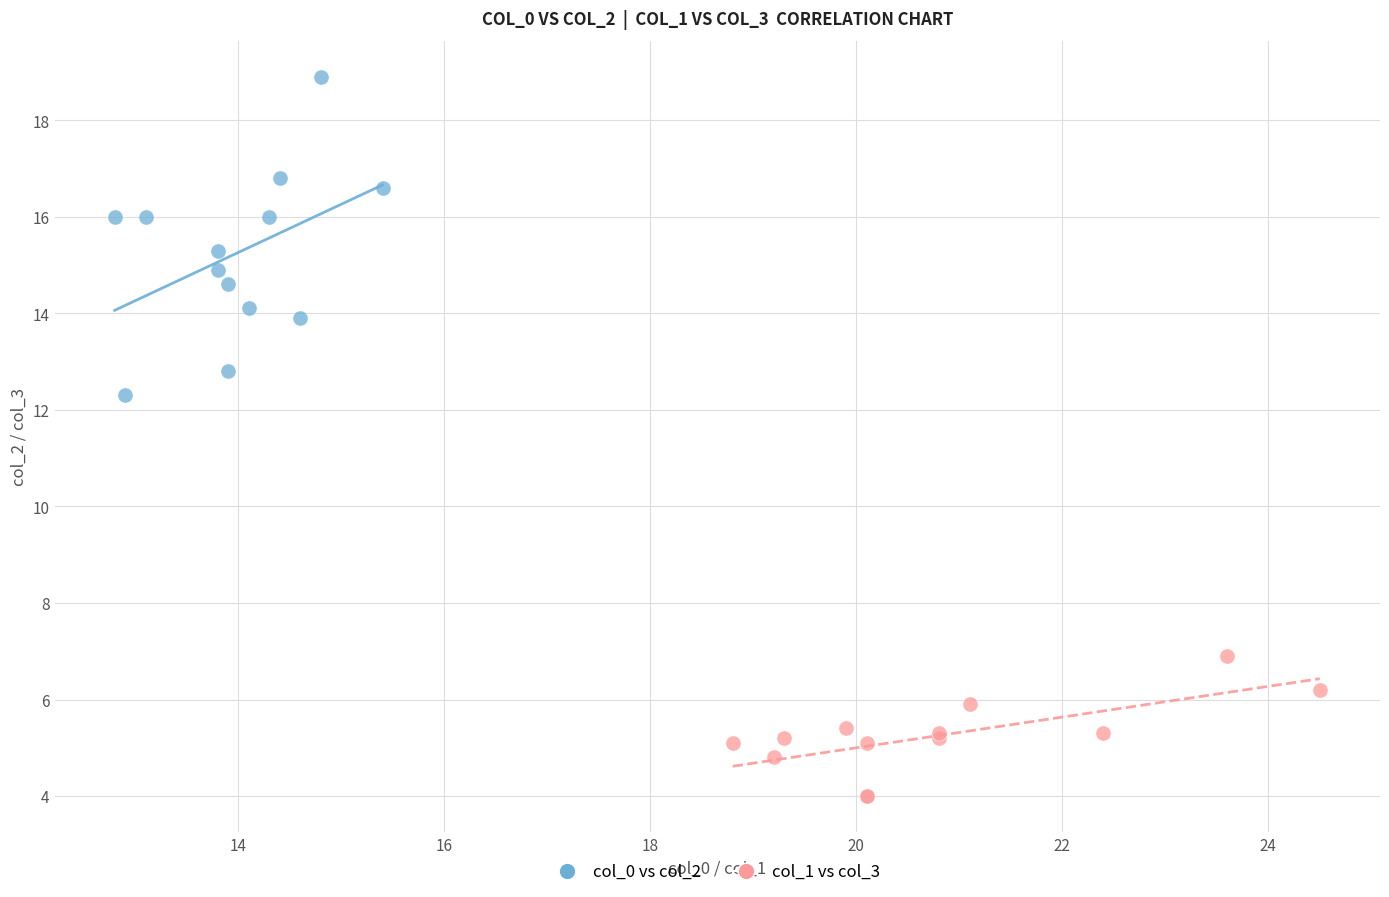

Which series has the largest Y range (max minus min)?

col_0 vs col_2